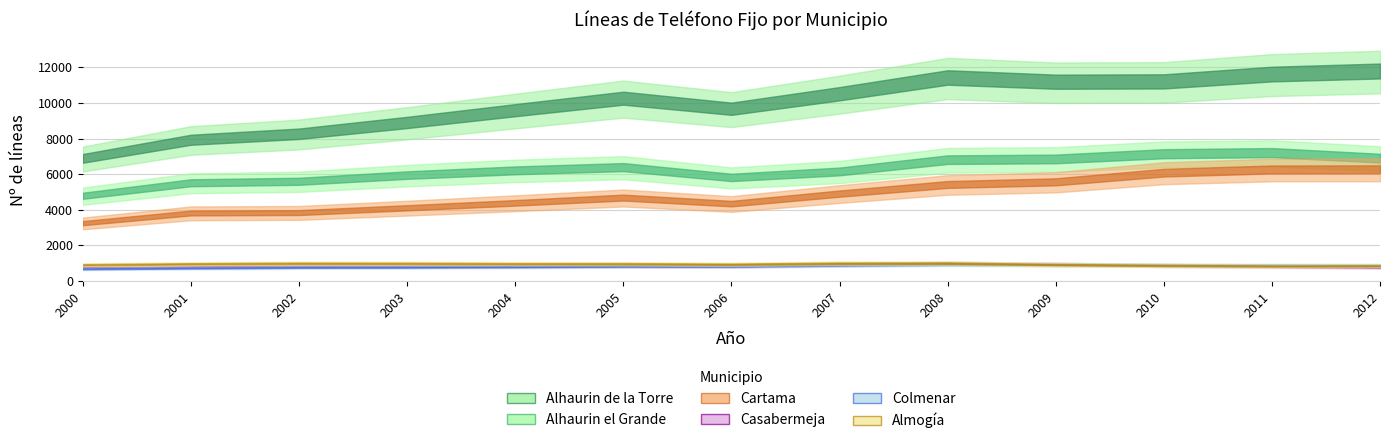

Rank the categories by Cartama value from highest to lowest.

2012, 2011, 2010, 2009, 2008, 2007, 2005, 2004, 2006, 2003, 2002, 2001, 2000